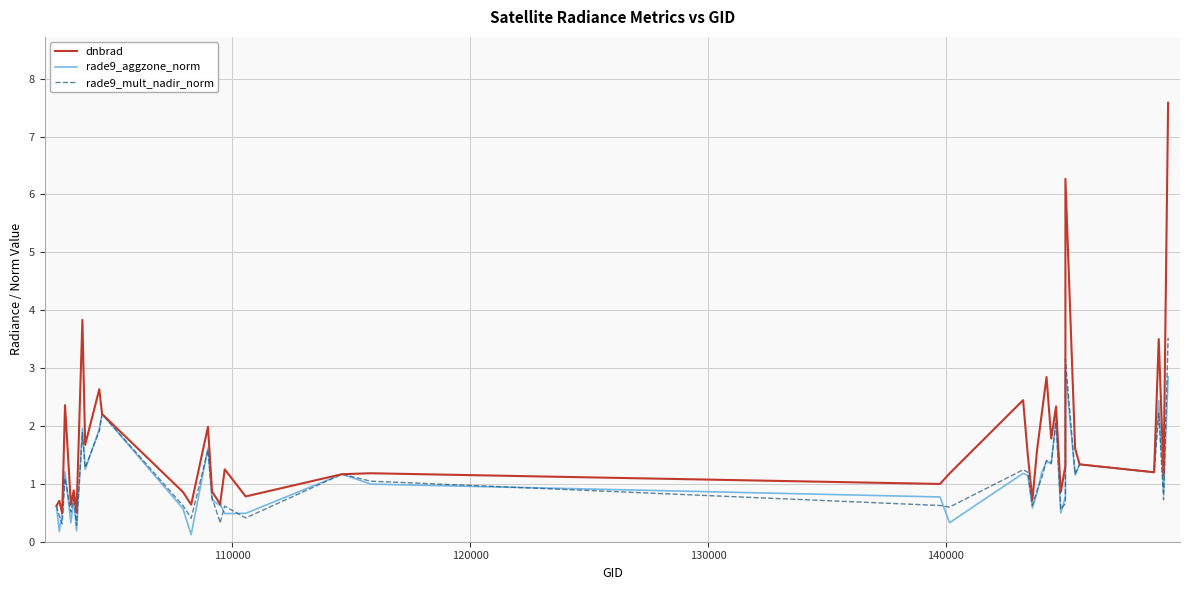

How many interior local peaks does the rade9_mult_nadir_norm series have?

13